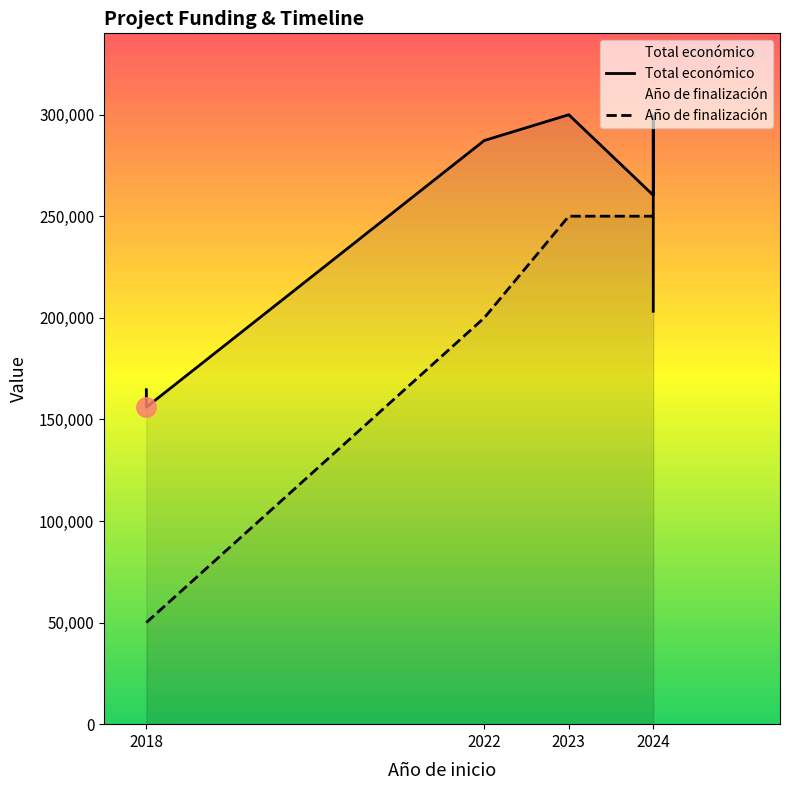

Which series ends up on top after the final intersection of Año de finalización and Total económico?

Año de finalización